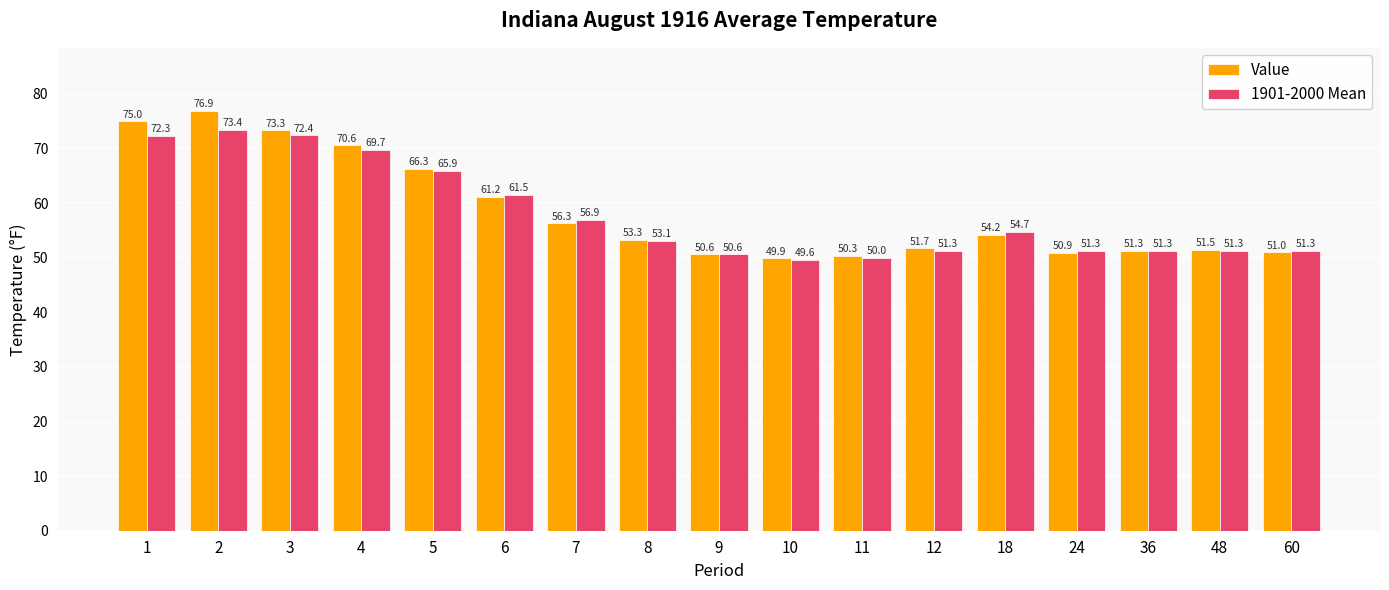

At 2, list the series in order from largest to smallest.

Value, 1901-2000 Mean